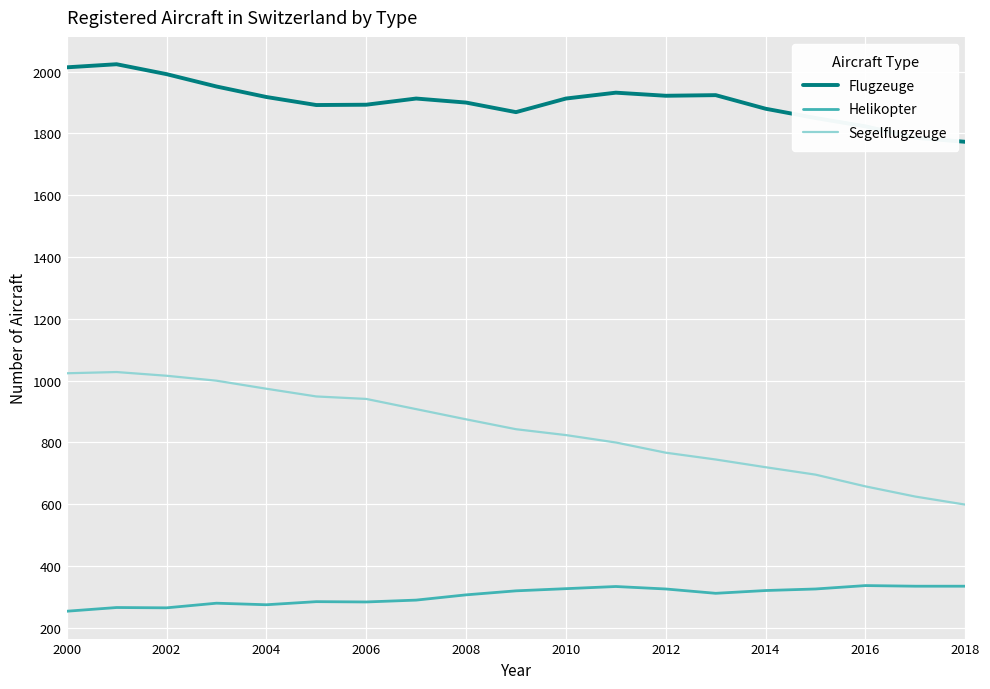

Rank the series by their maximum value, from highest to lowest.

Flugzeuge, Segelflugzeuge, Helikopter